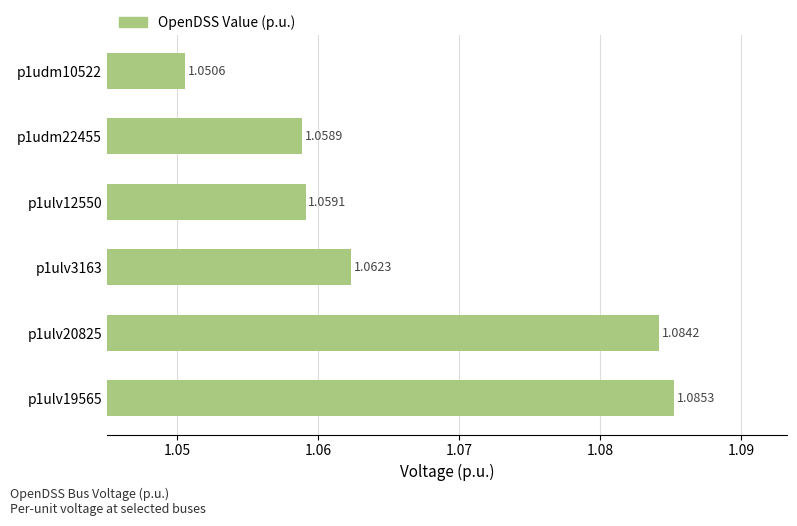

List the labels in order of value, smallest first.

p1udm10522, p1udm22455, p1ulv12550, p1ulv3163, p1ulv20825, p1ulv19565